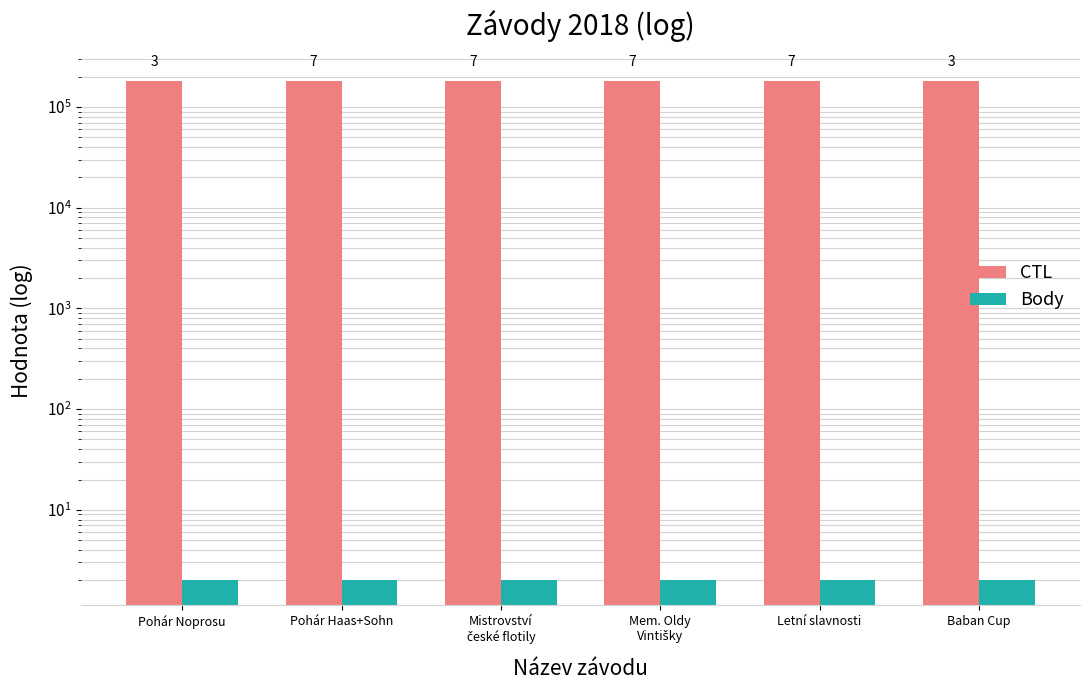

Which has a higher value, Mem. Oldy
Vintišky or Pohár Haas+Sohn?

Mem. Oldy
Vintišky